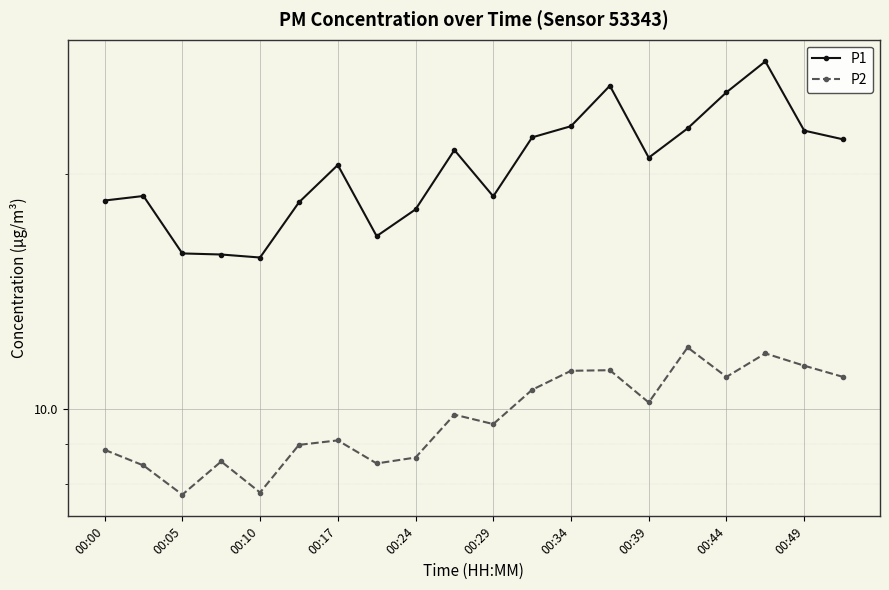

How many lines are shown in the chart?

2